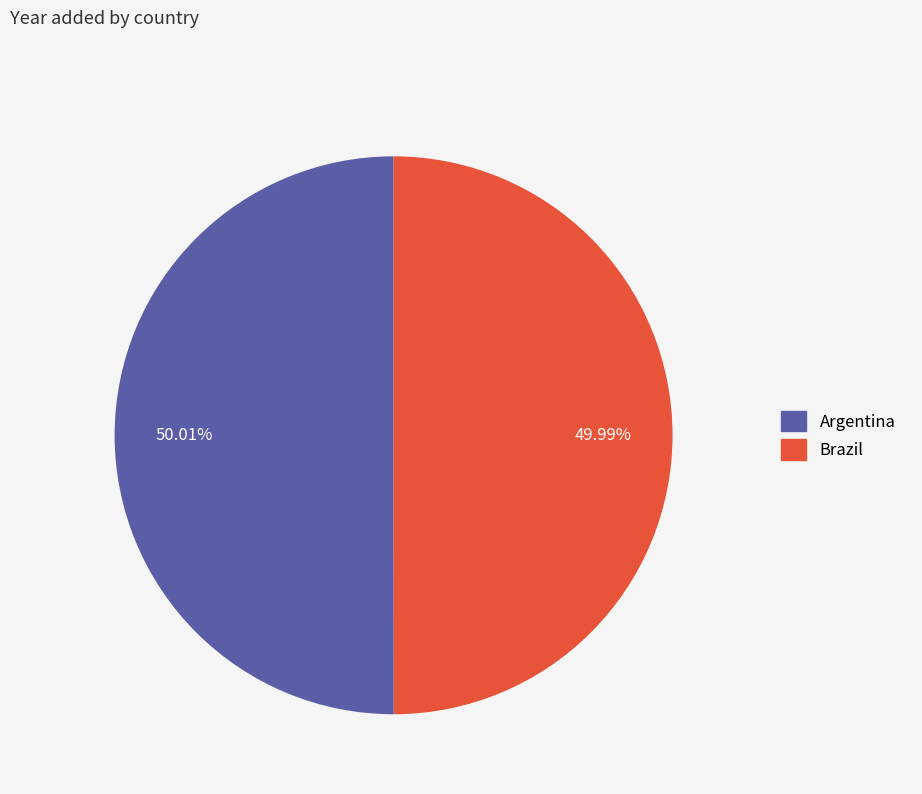

Is the sum of Argentina and Brazil greater than half?

Yes